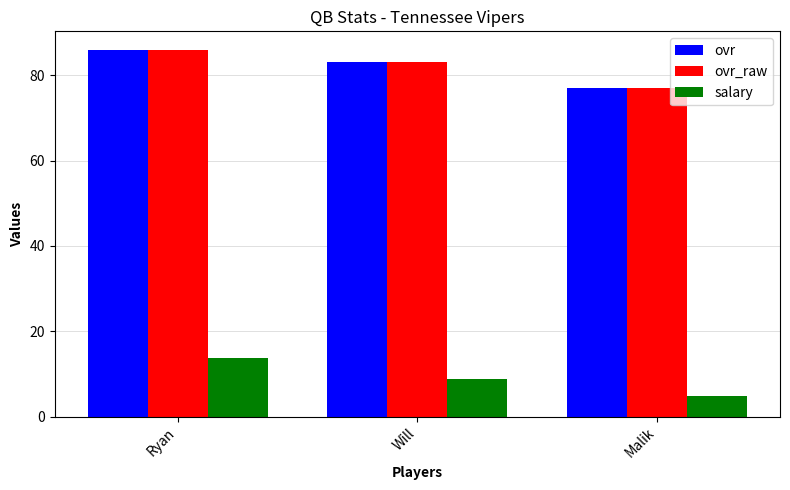

What is the total value across all series at Will?

174.9